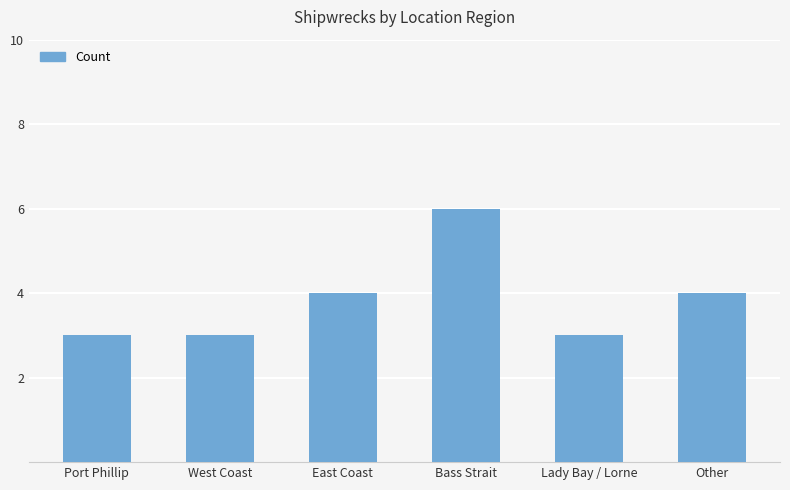

Reading left to right, what are all the values shown in this chart?

Port Phillip=3	West Coast=3	East Coast=4	Bass Strait=6	Lady Bay / Lorne=3	Other=4